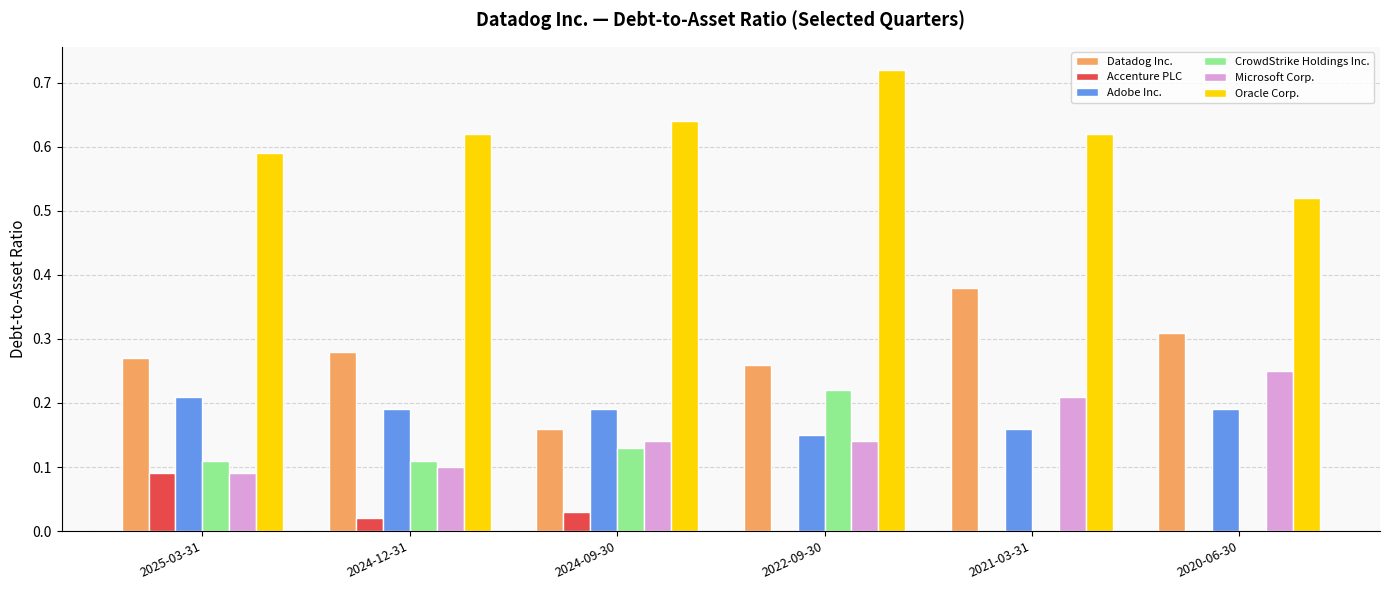

Which series changed the most between 2022-09-30 and 2021-03-31?

CrowdStrike Holdings Inc.